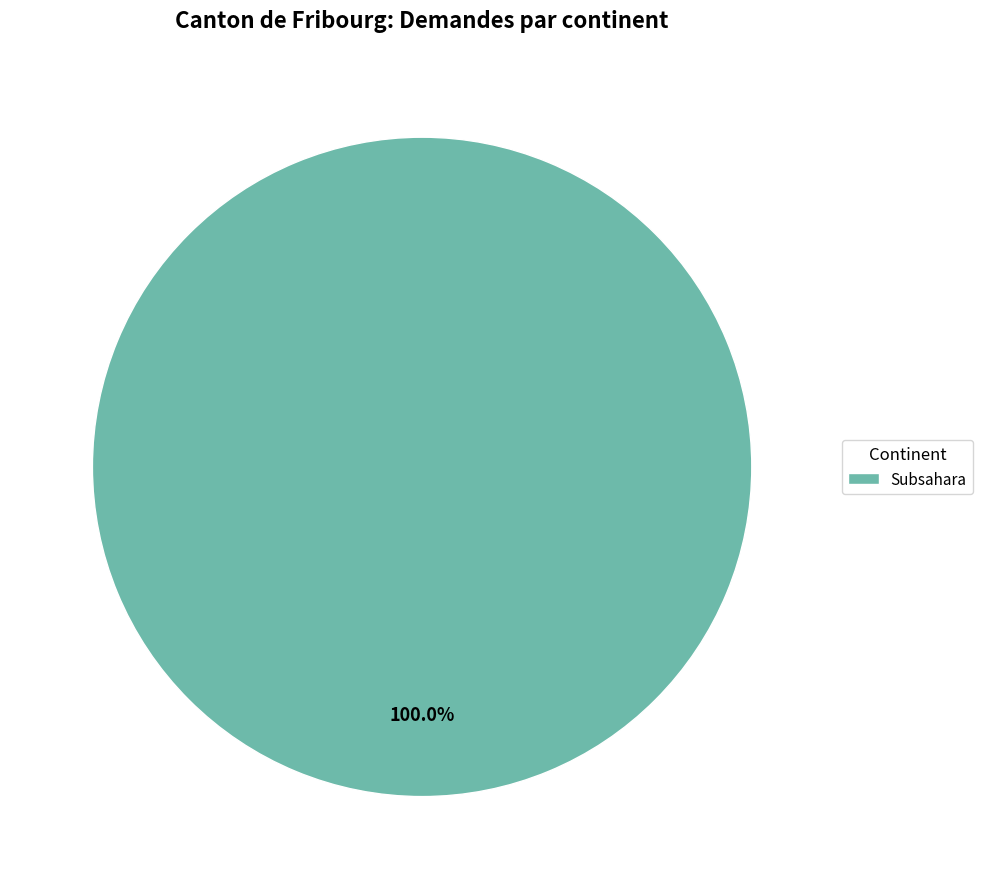

How many slices are in this pie chart?

1